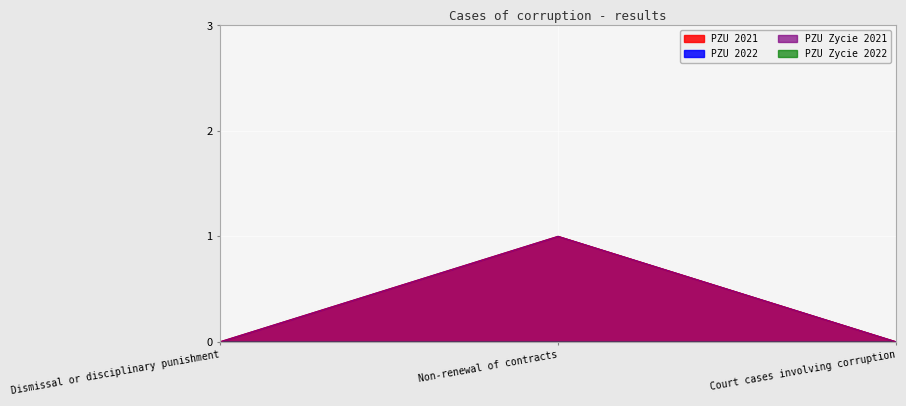

Does the chart display data point markers on the line(s)?

No